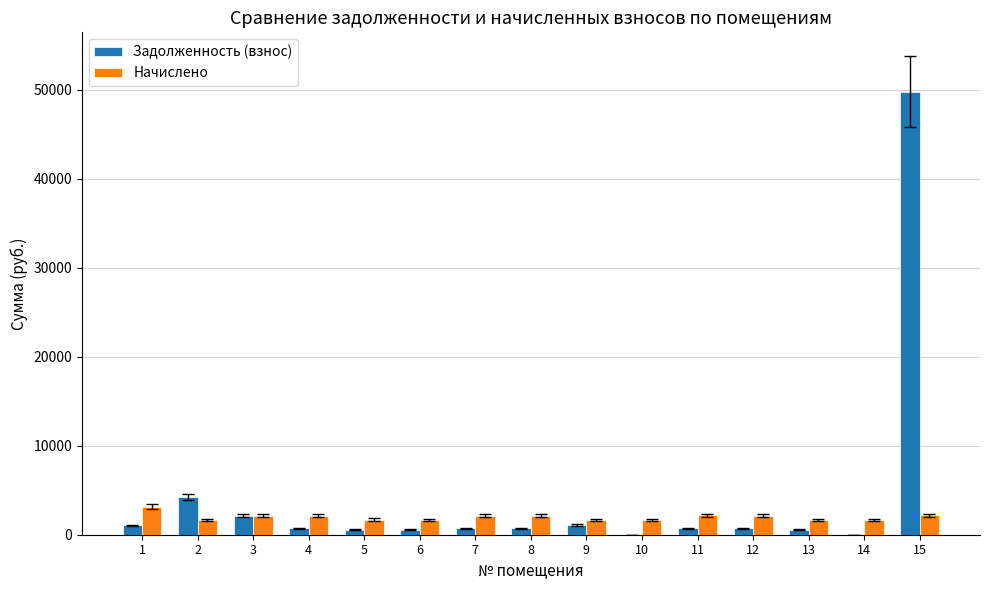

What is the maximum value for Задолженность (взнос)?

49757.0